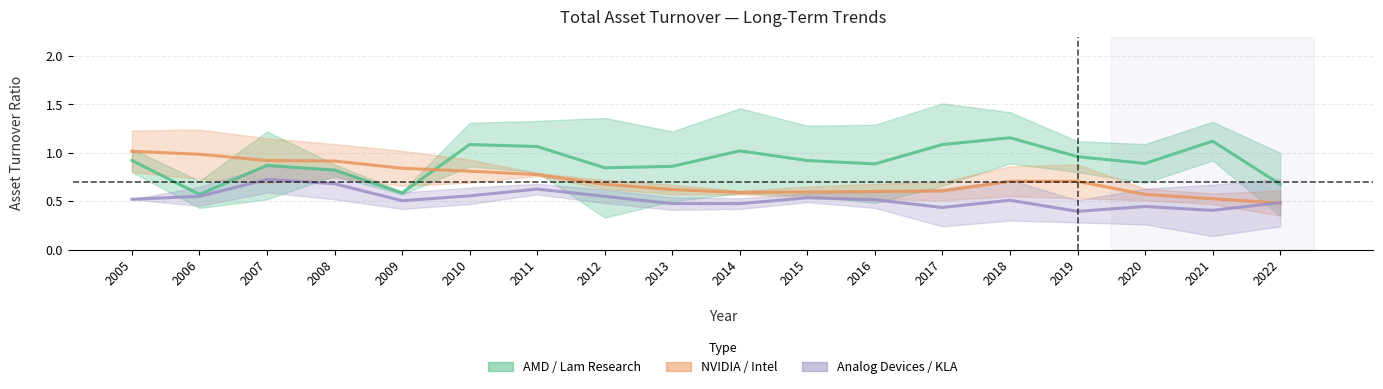

List the labels in order of Forecast (ADI / KLA) value, largest first.

2007, 2008, 2011, 2010, 2006, 2012, 2015, 2005, 2016, 2018, 2009, 2022, 2013, 2014, 2020, 2017, 2021, 2019